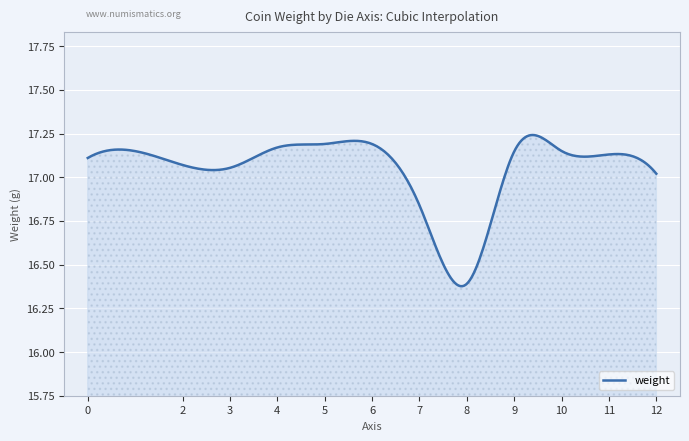

What is the difference between the maximum and minimum values?

0.9